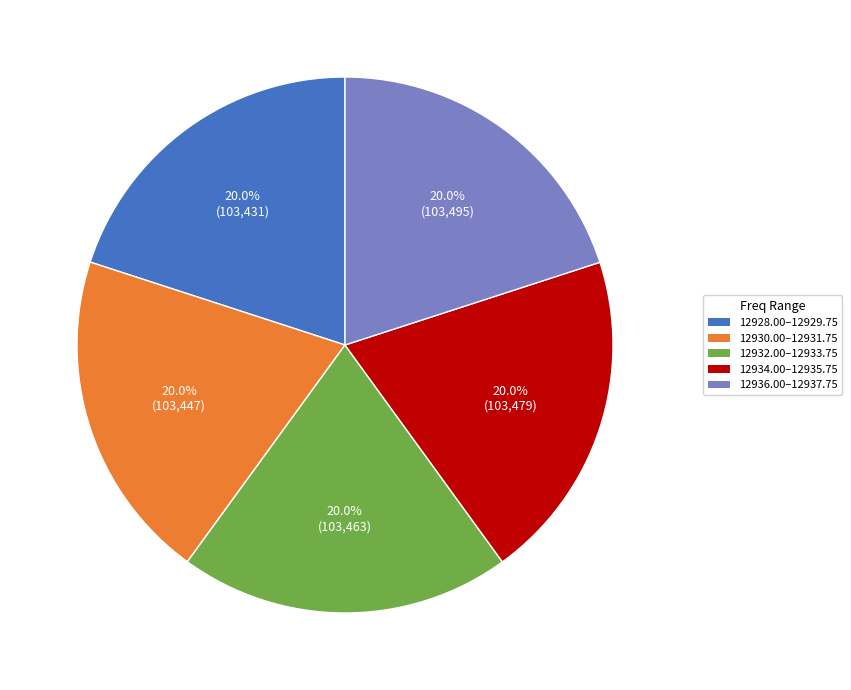

What is the ratio of the value at 12934.00–12935.75 to the value at 12932.00–12933.75?

1.0